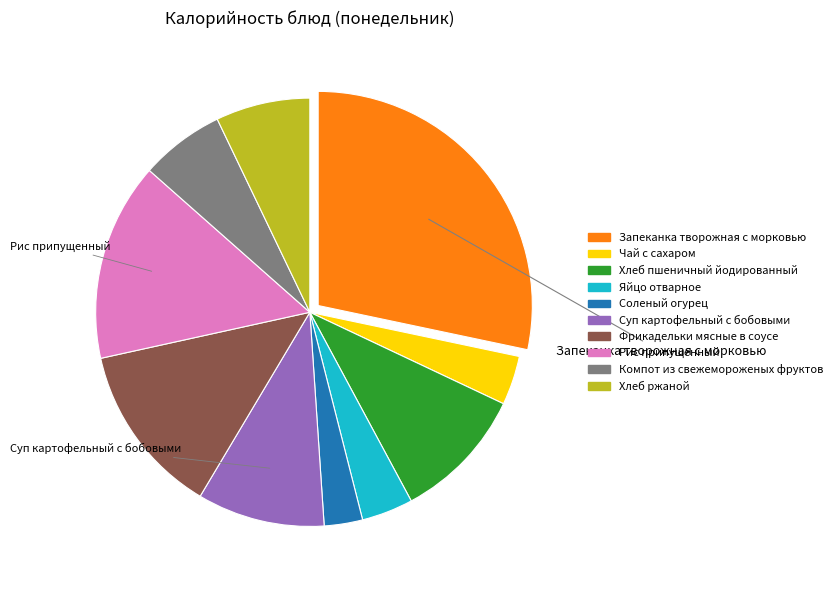

What is the largest slice in the pie chart?

Запеканка творожная с морковью